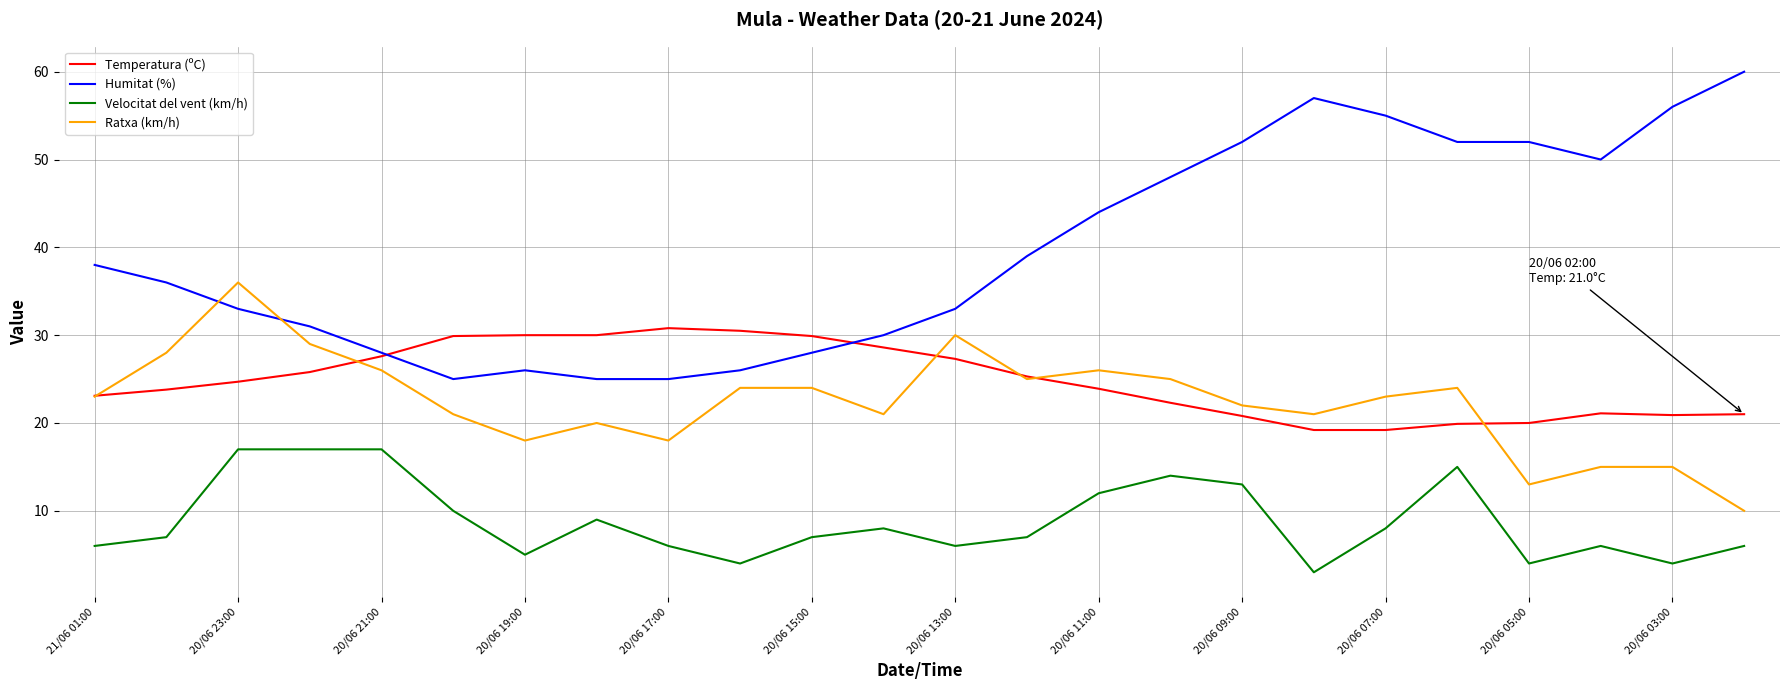

What is the highest value of the Temperatura (ºC) series?

30.8